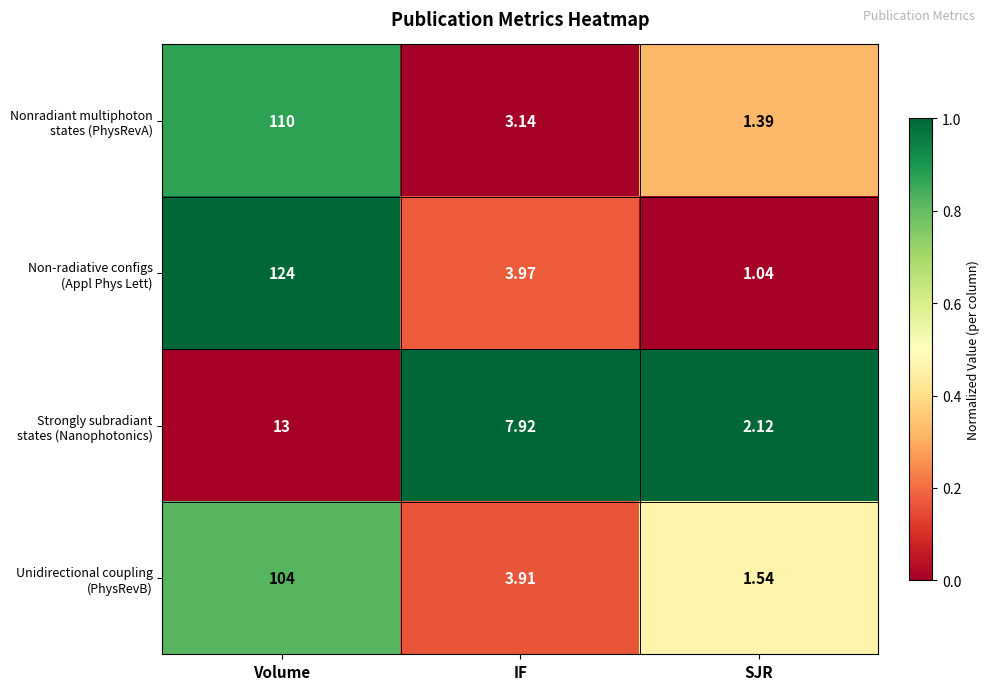

Which label corresponds to the largest value in the chart?

Volume